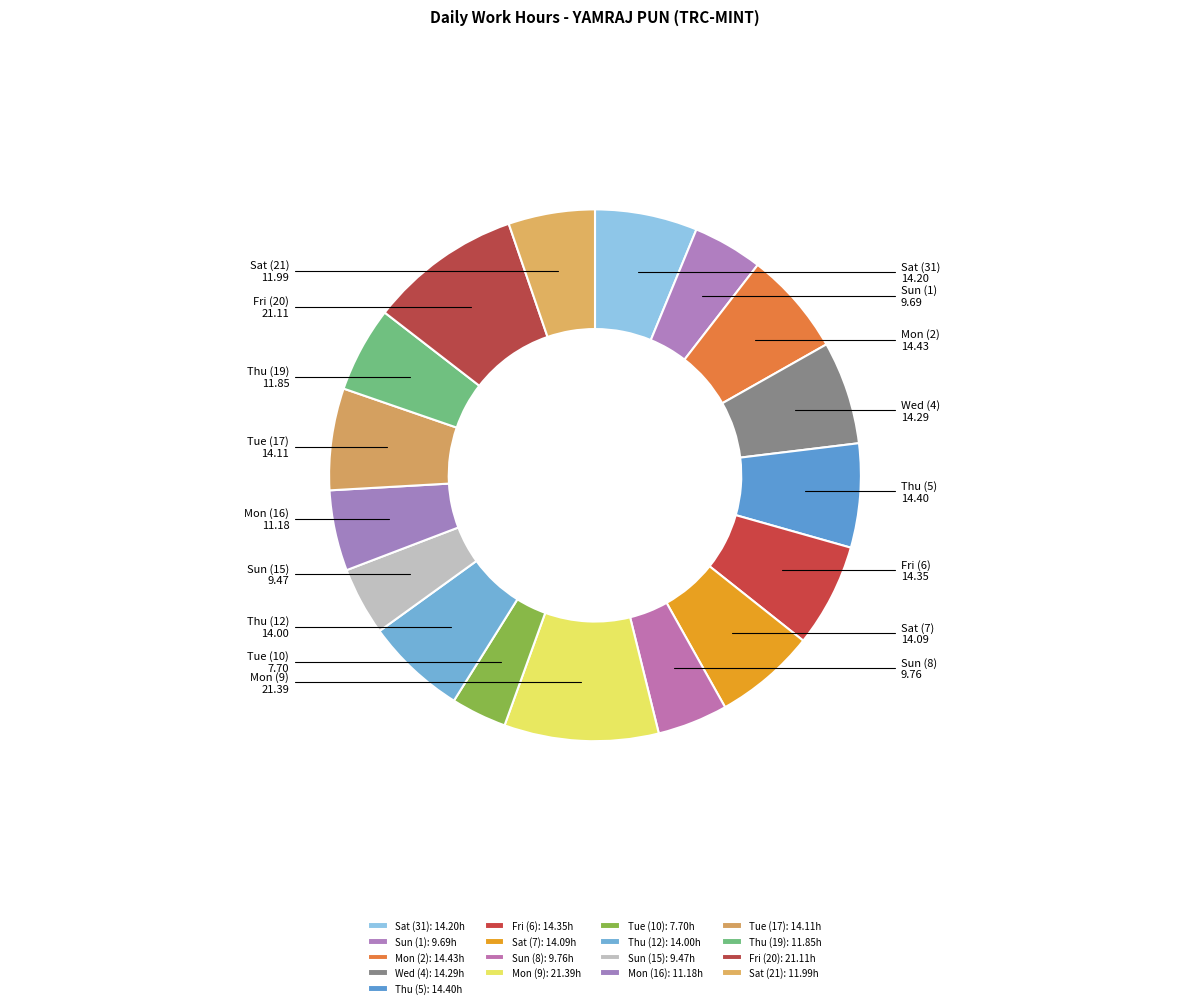

Approximately how many times larger is the value at Tue (10) compared to Sun (1)?

0.8